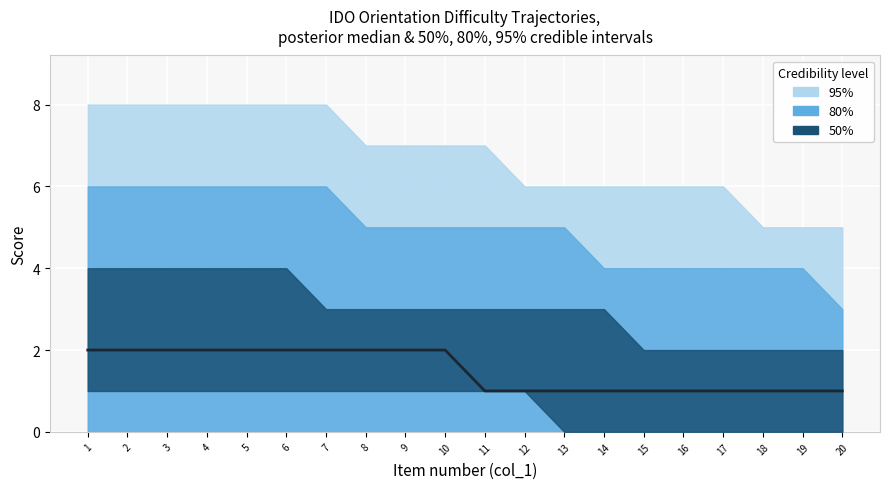

Reading right to left, list all the values displayed in this chart.

1	1	1	1	1	1	1	1	1	1	2	2	2	2	2	2	2	2	2	2